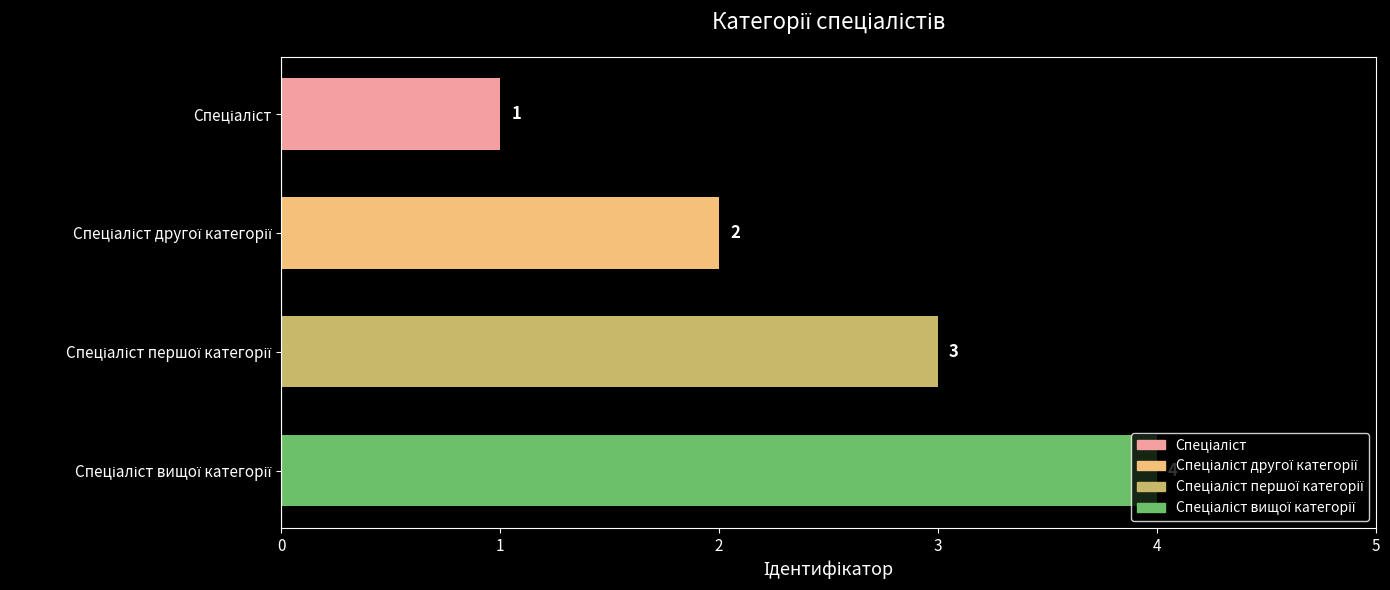

What is the sum of all values?

10